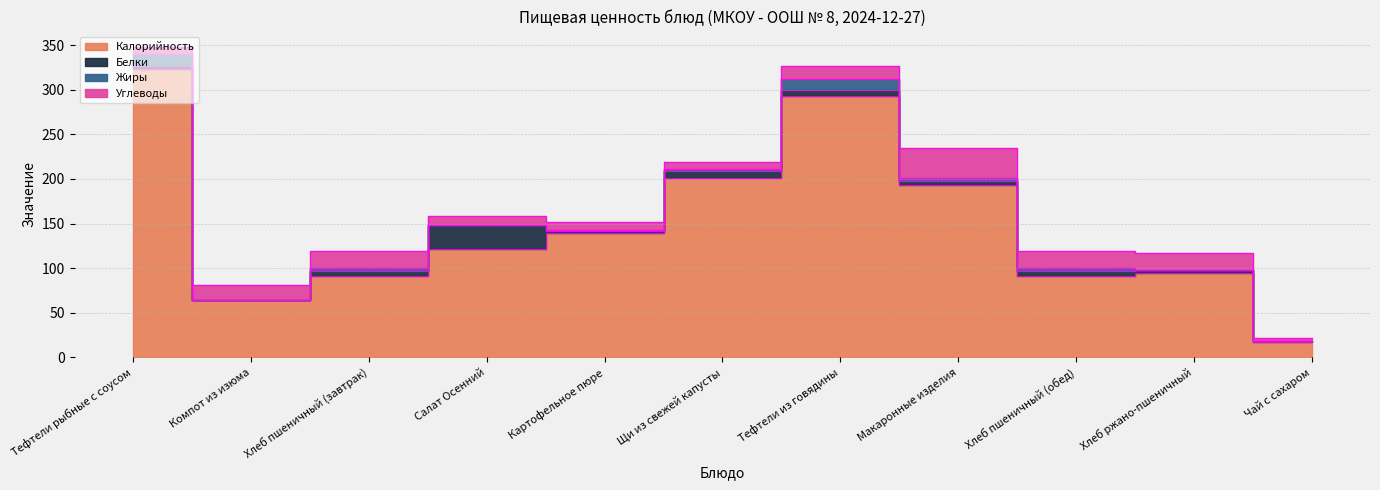

Which series has the widest spread of values?

Калорийность